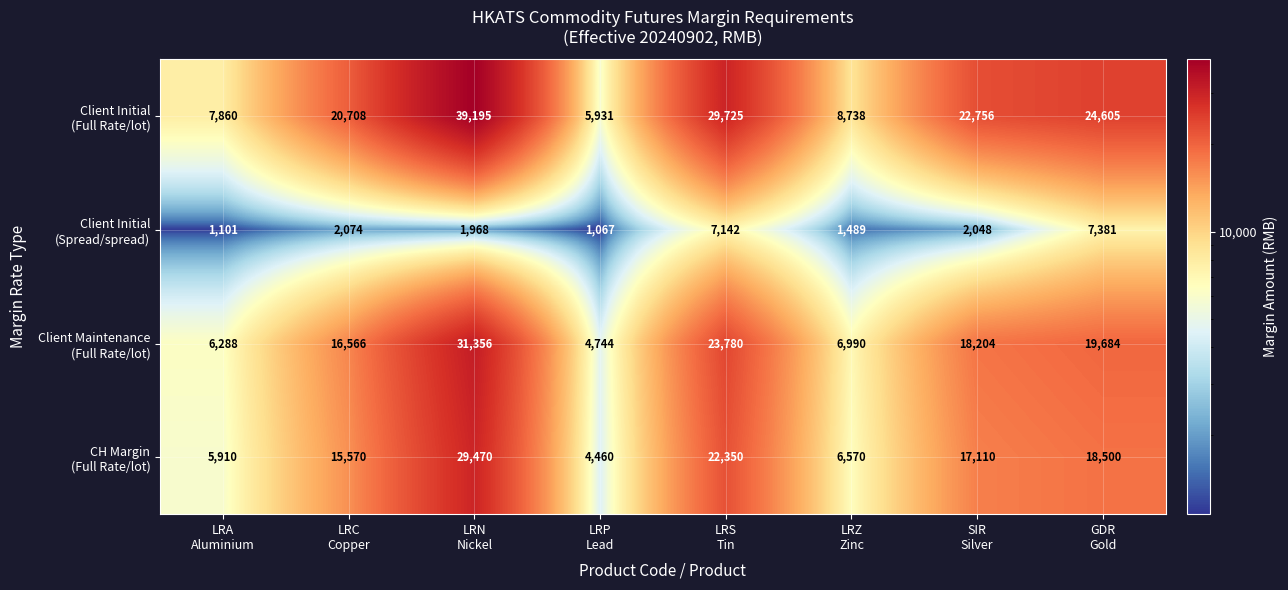

What is the spread (max minus min) of values at LRS
Tin?

22583